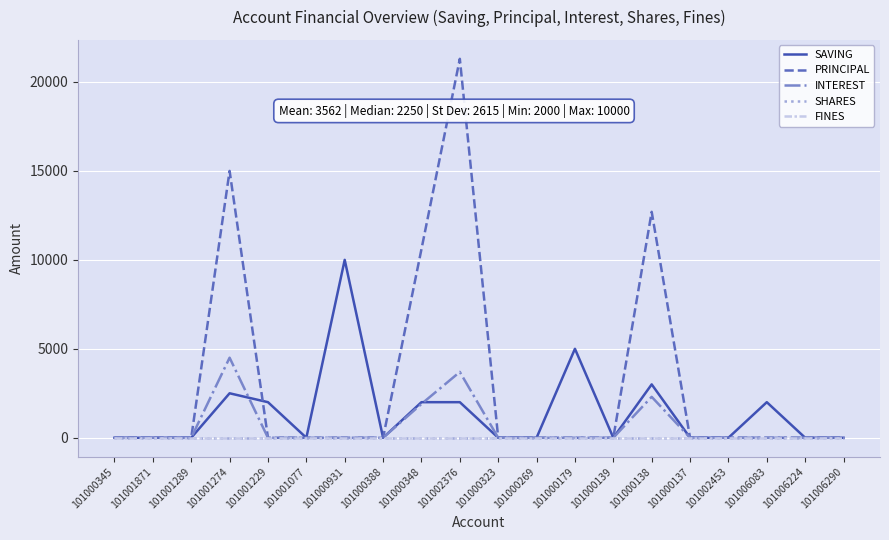

The SAVING series shows 0 at 101000345. True or false?

True